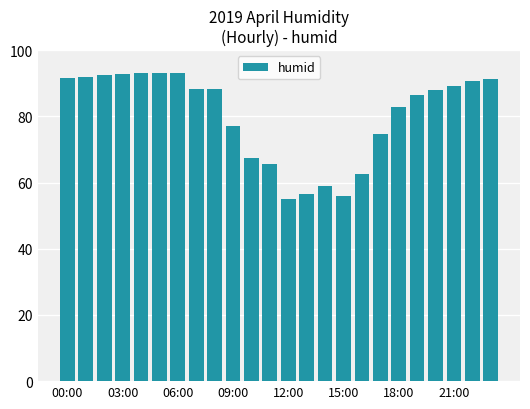

What is the average value?

80.3